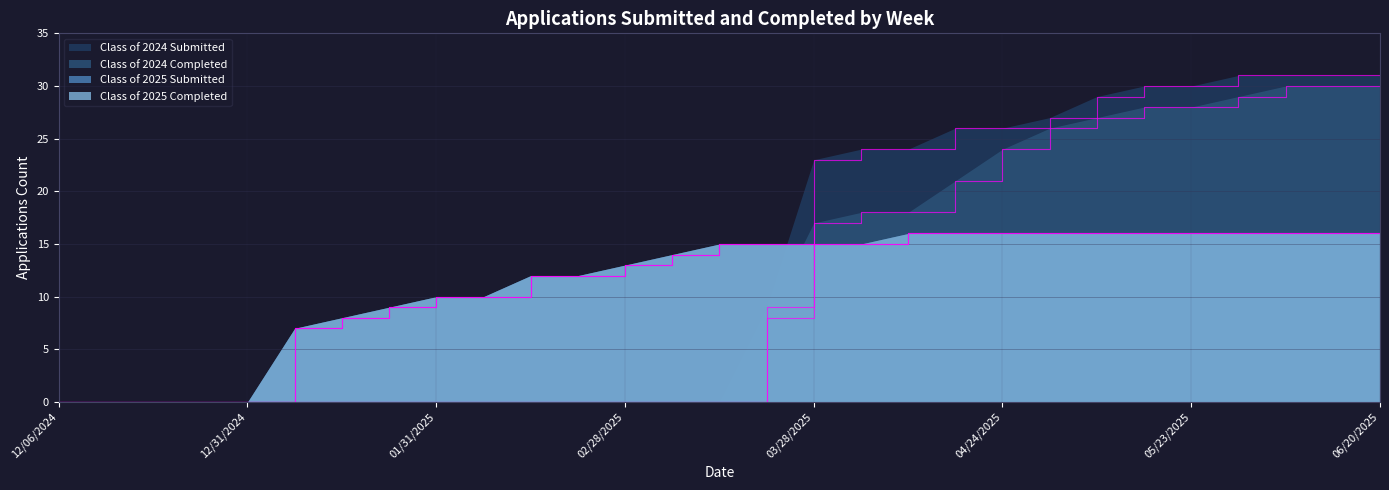

Is the value of Class of 2024 Completed at 05/02/2025 greater than the value of Class of 2025 Submitted at 03/14/2025?

Yes